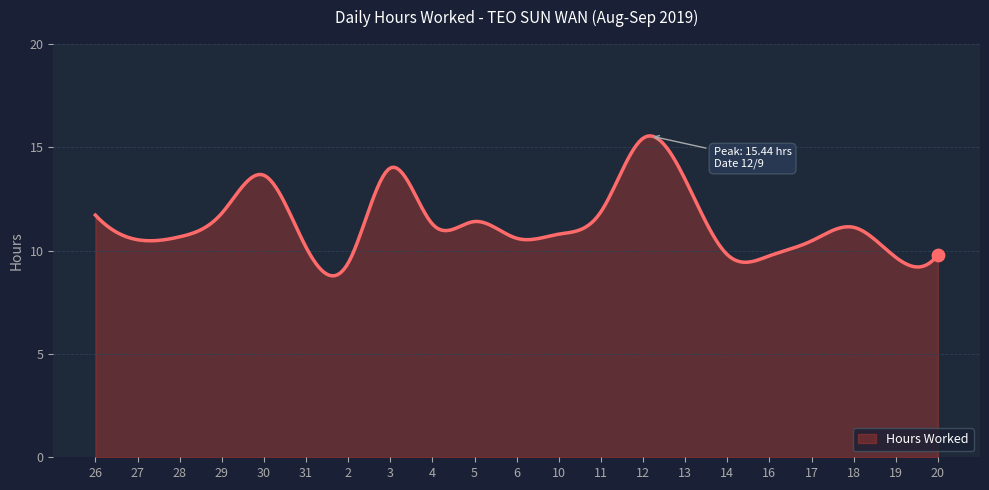

What is the greatest value displayed?

15.6